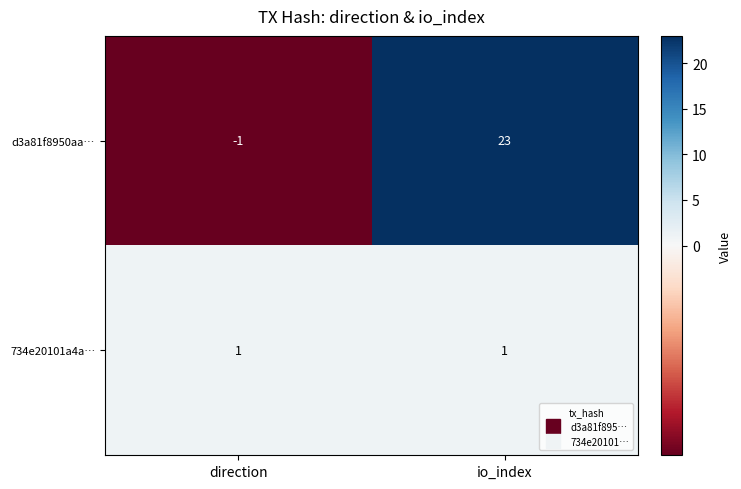

Reading left to right, transcribe all the data shown in this chart.

d3a81f8950aa…: -1	23
734e20101a4a…: 1	1